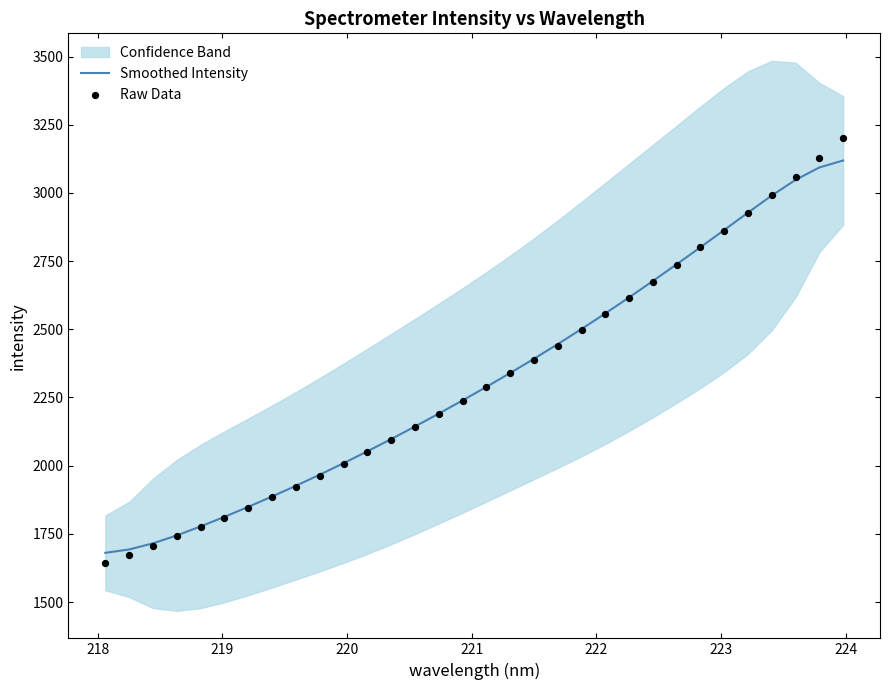

Is the value of Raw Data at 21 greater than the value of Smoothed Intensity at 12?

Yes